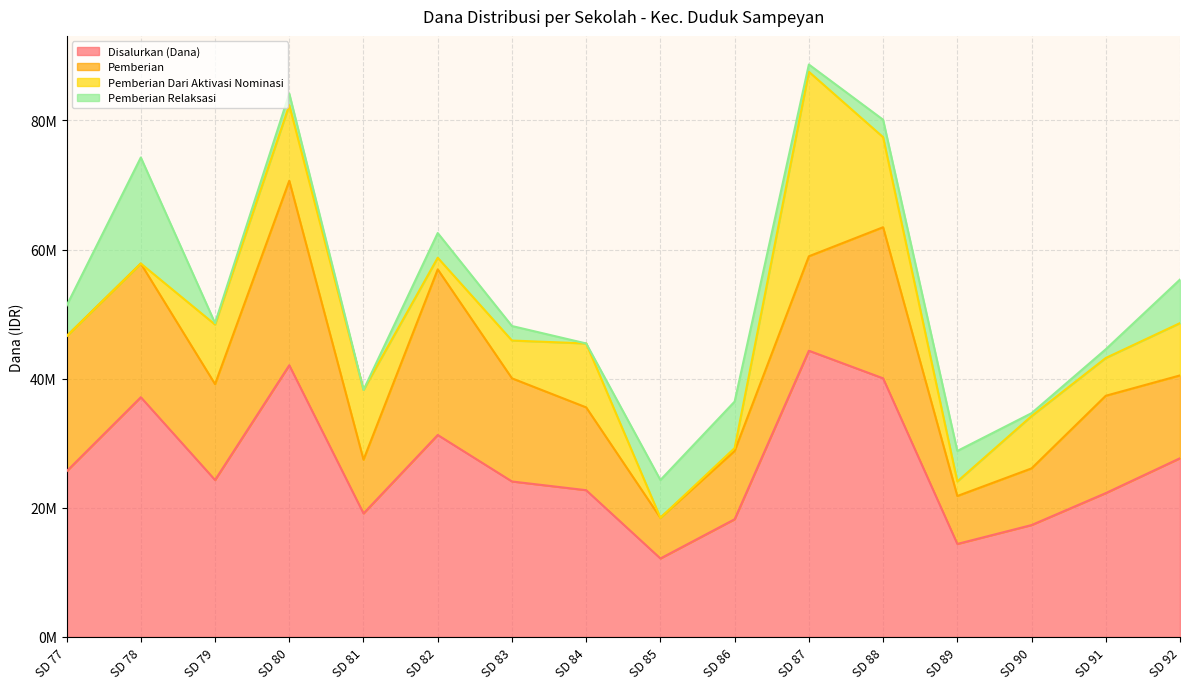

How many lines are shown in the chart?

4